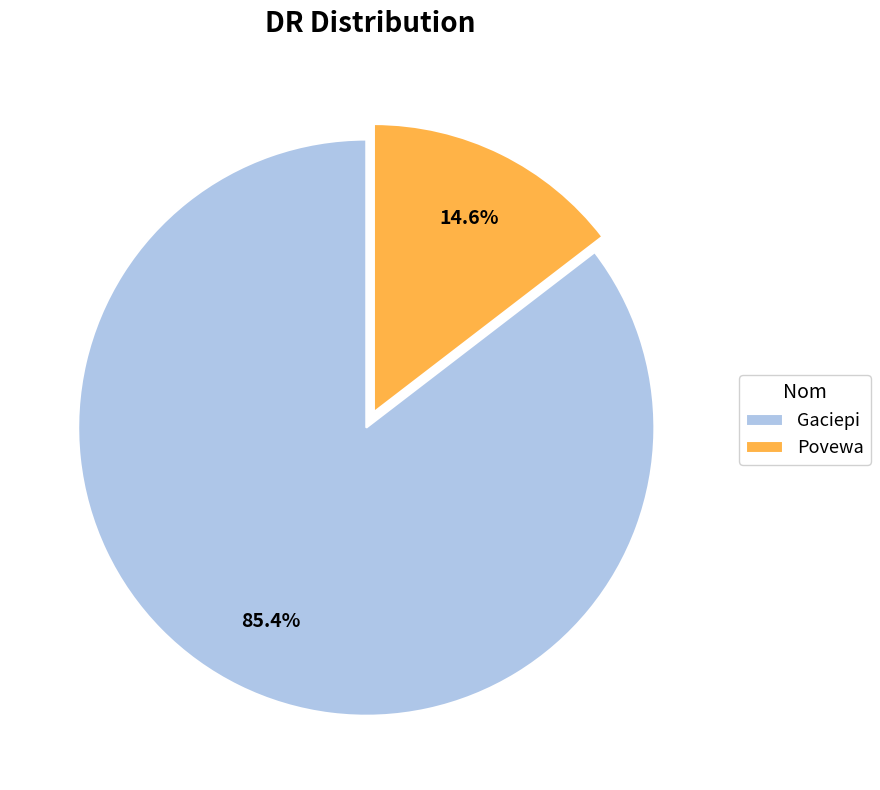

Which category has the biggest portion of the pie?

Gaciepi